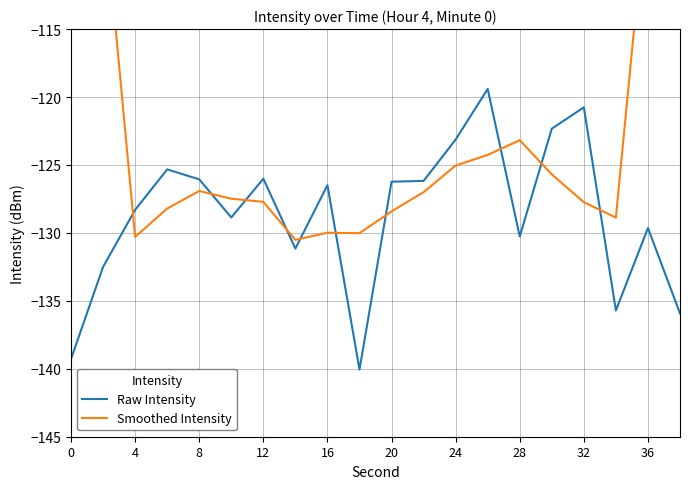

What is the maximum value for Raw Intensity?

-119.4